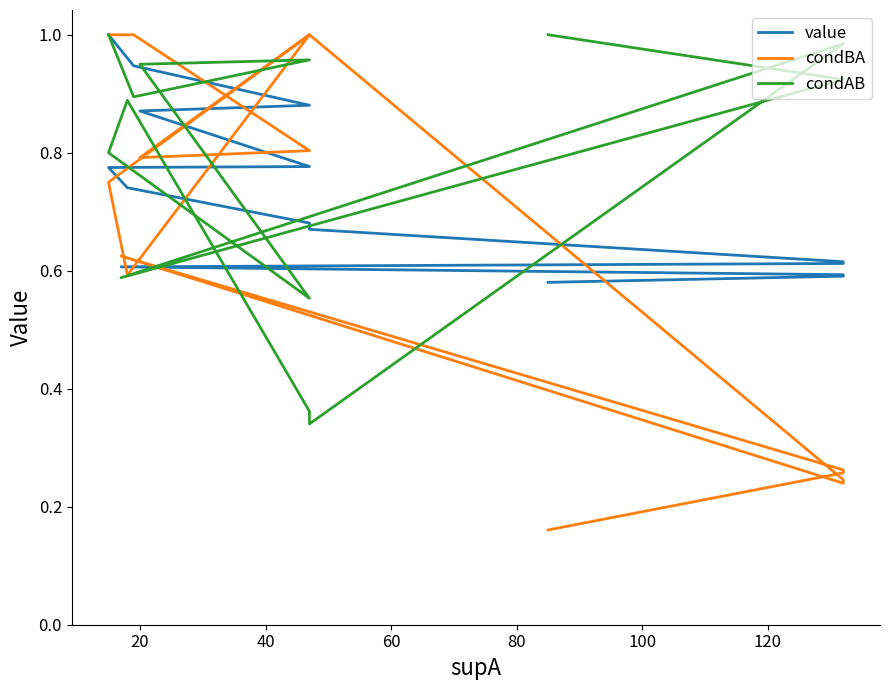

List the series in order of their overall mean, highest first.

condAB, value, condBA